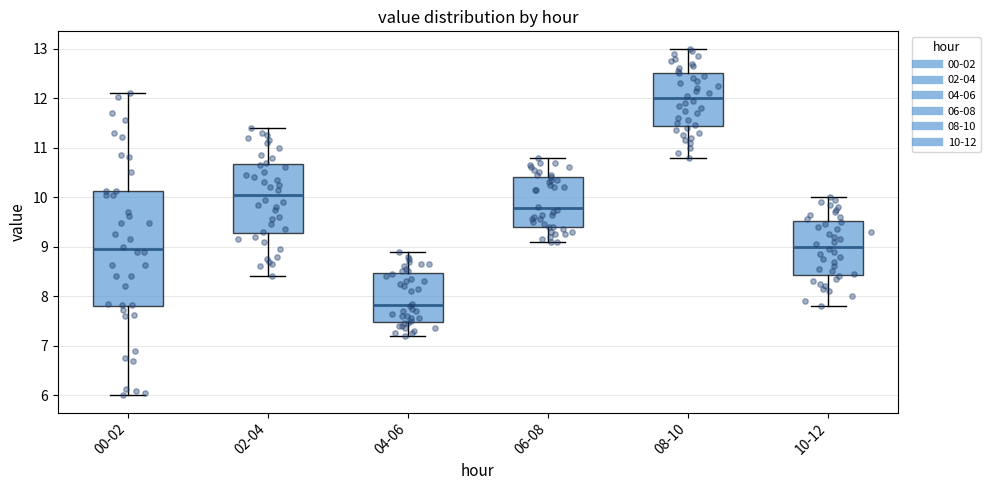

Reading left to right, transcribe this box plot: for each box, give where its median line is, the range the box spans, and where its two whiskers end, as read against the y-axis. The values are not printed on the chart, so give them approximately, as read against the axis.

00-02: median 9.0, box 7.8 to 10.1, whiskers 6.0 to 12.1
02-04: median 10.1, box 9.3 to 10.7, whiskers 8.4 to 11.4
04-06: median 7.8, box 7.5 to 8.5, whiskers 7.2 to 8.9
06-08: median 9.8, box 9.4 to 10.4, whiskers 9.1 to 10.8
08-10: median 12.0, box 11.4 to 12.5, whiskers 10.8 to 13.0
10-12: median 9.0, box 8.4 to 9.5, whiskers 7.8 to 10.0